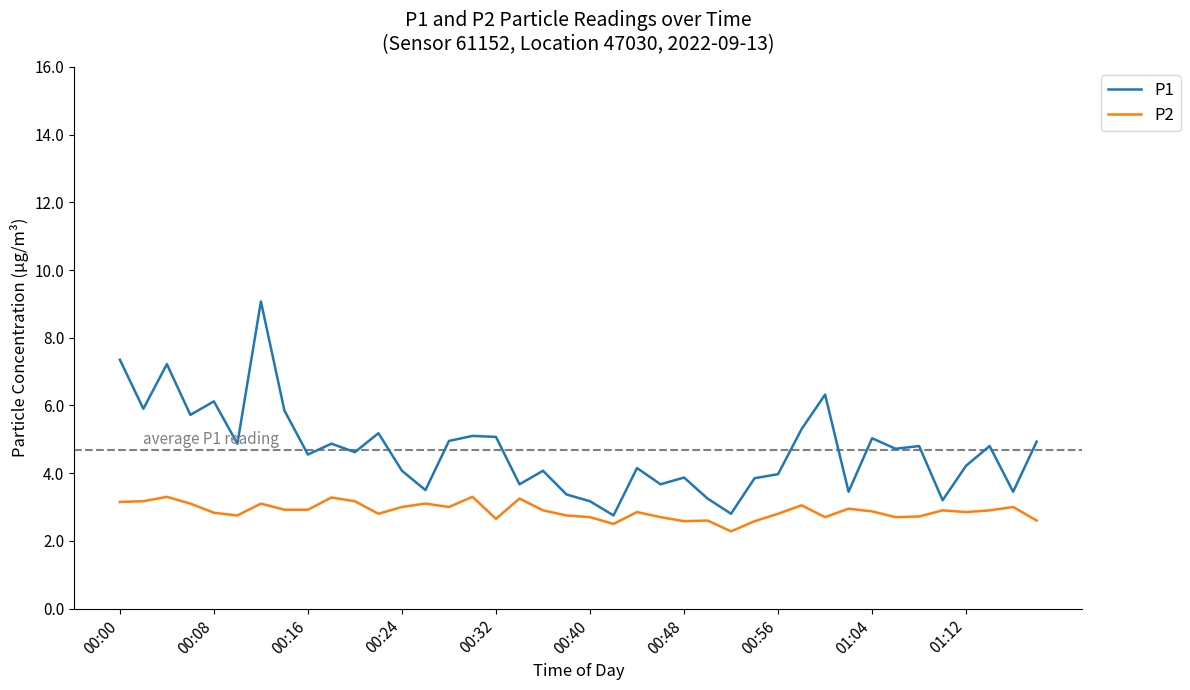

List the series in order of their peak value, lowest first.

P2, P1